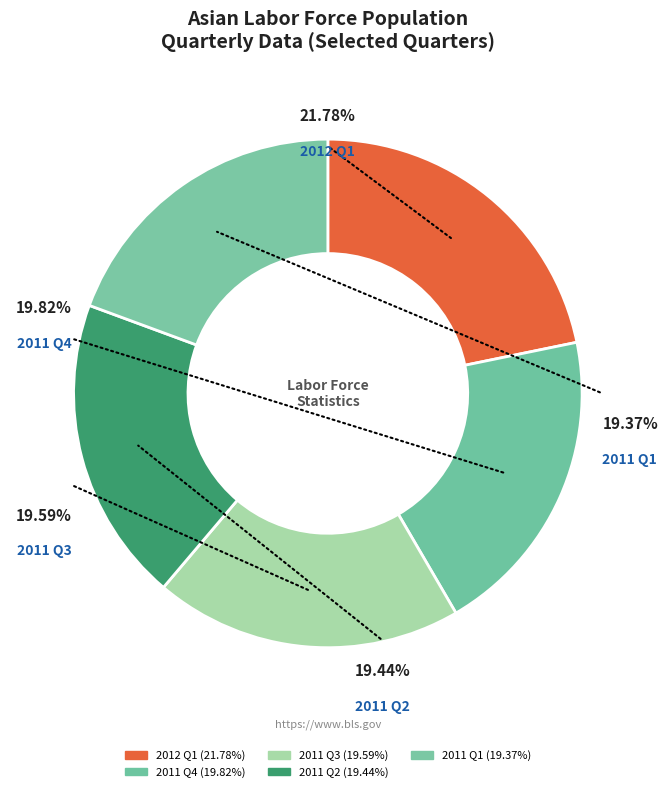

To the nearest percent, what is the difference between the largest and smallest slice percentages?

2%